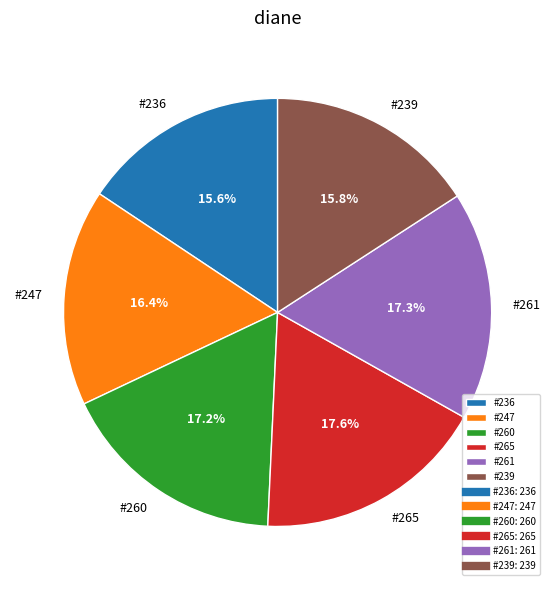

Between #239 and #261, which is larger?

#261